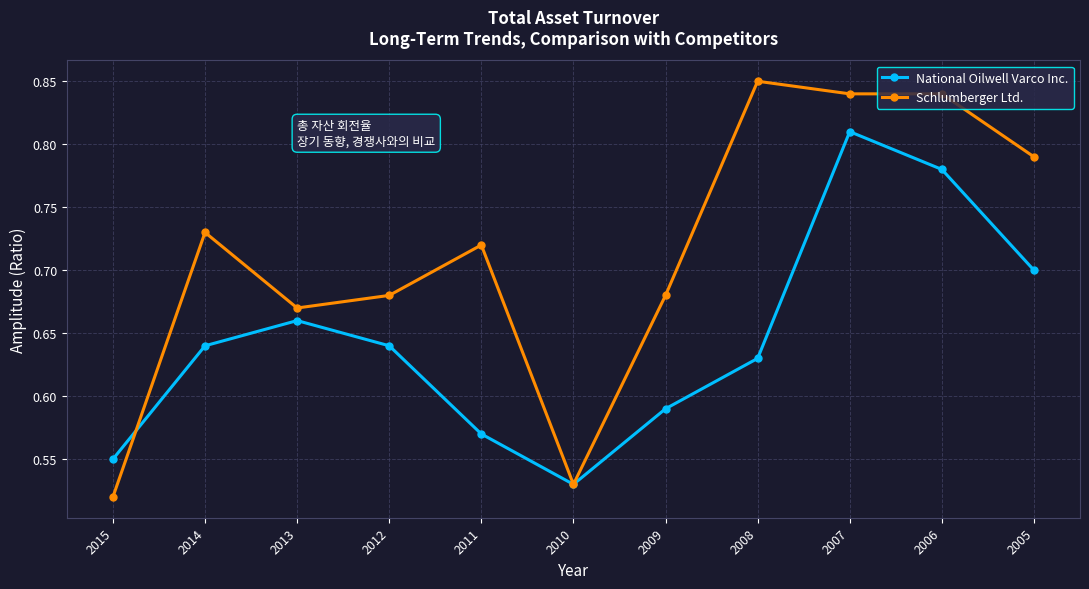

At 2006, list the series in order from smallest to largest.

National Oilwell Varco Inc., Schlumberger Ltd.